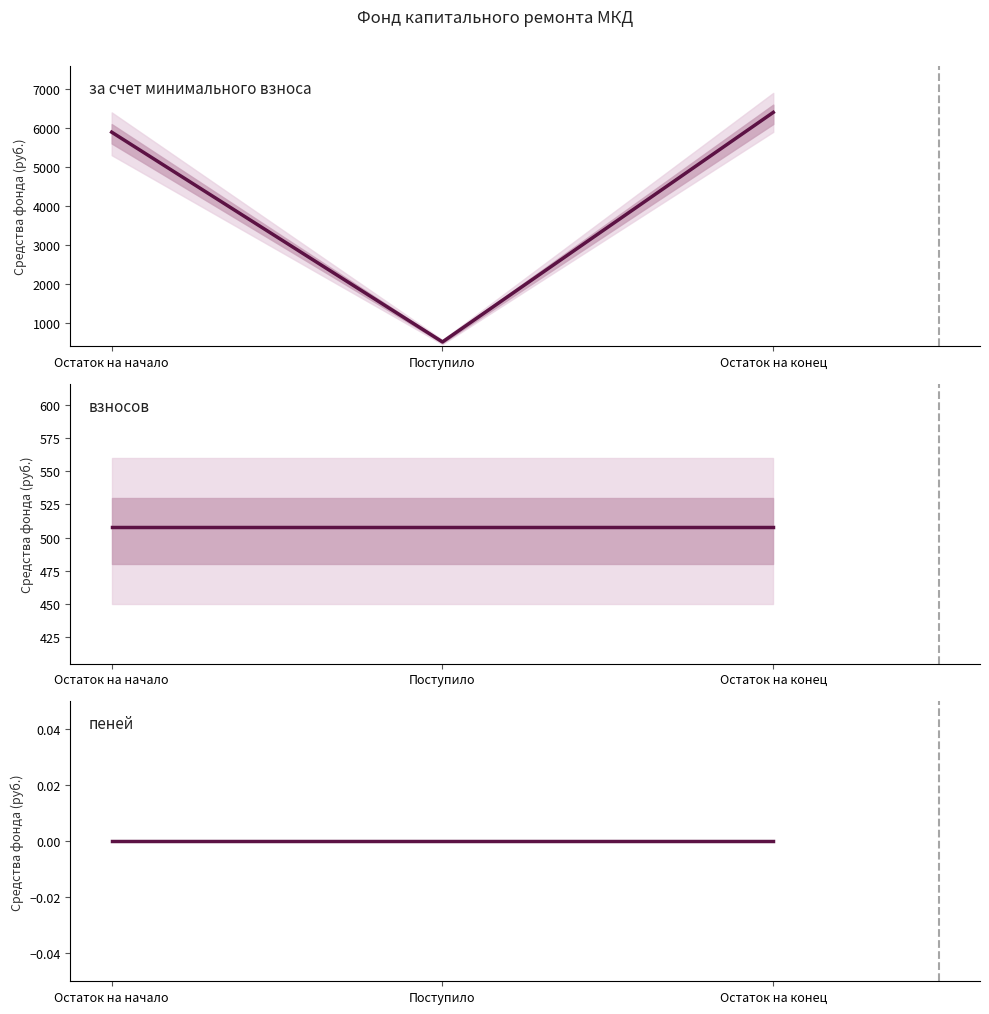

What value does the взносов series have at Остаток на начало?

507.8